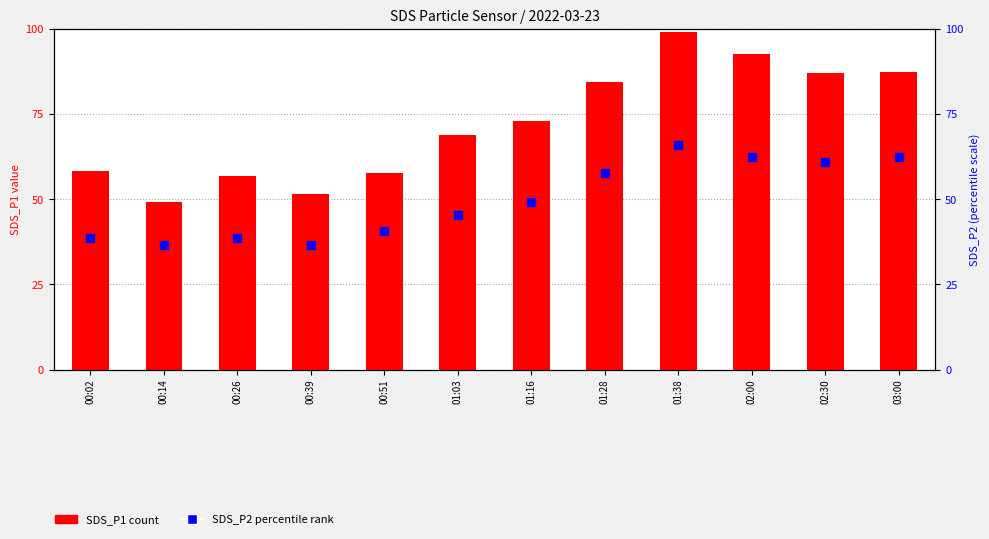

At how many categories does at least one series exceed 88?

2